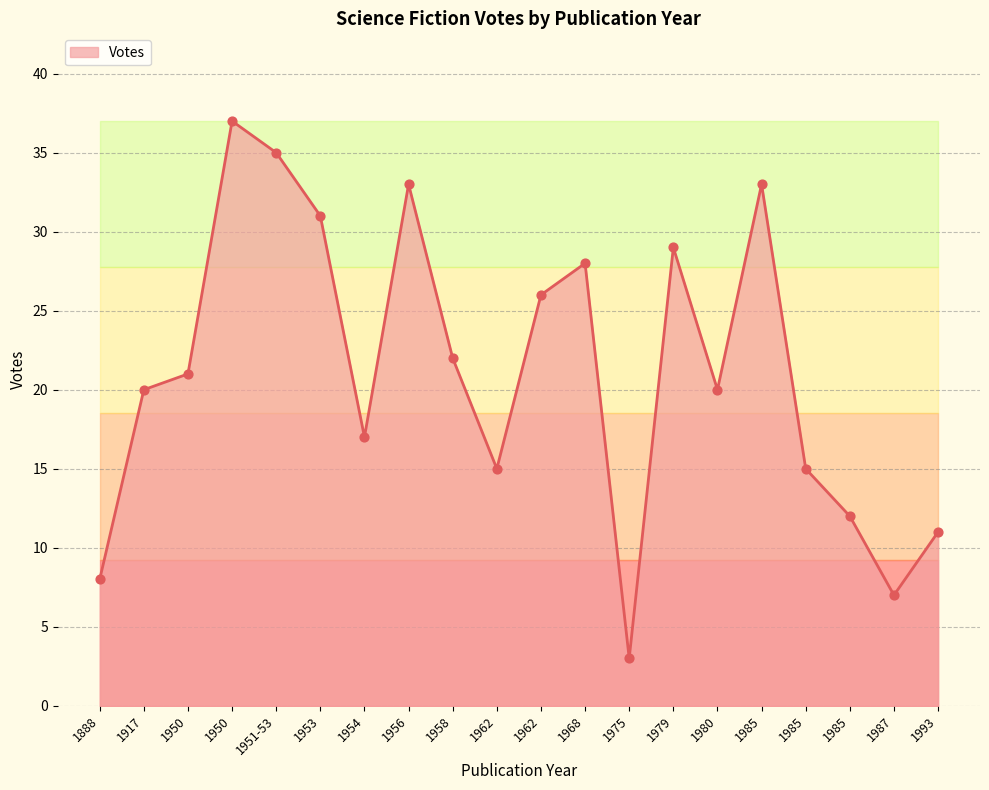

What is the ratio of the value at 1917 to the value at 1985?

1.3